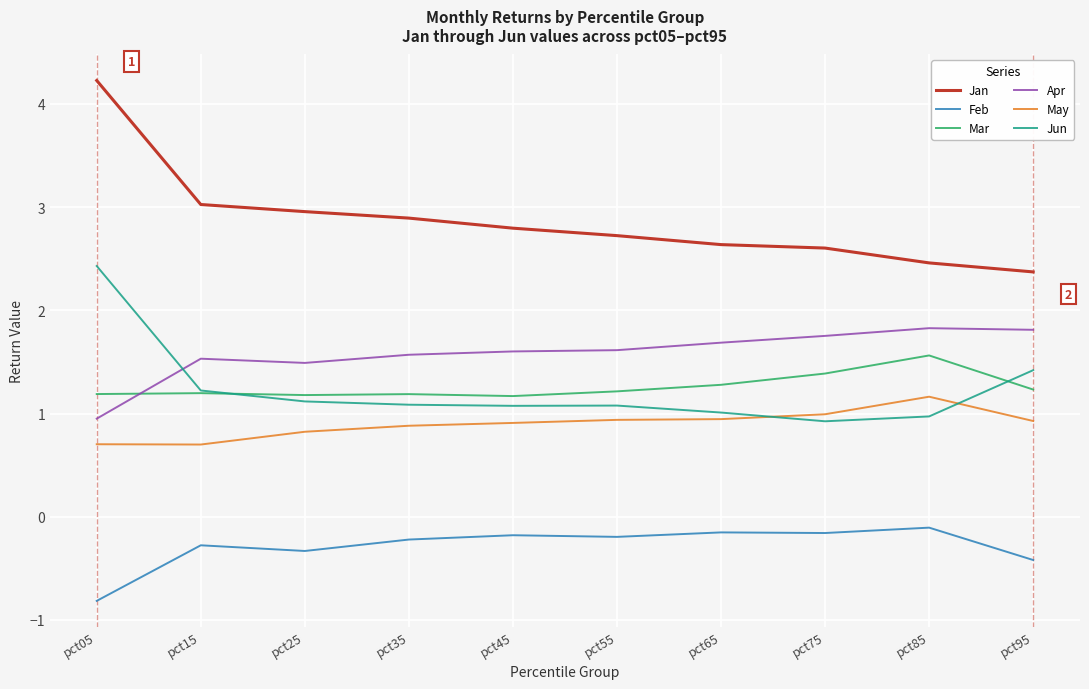

Is this an area chart (filled region under the line)?

No